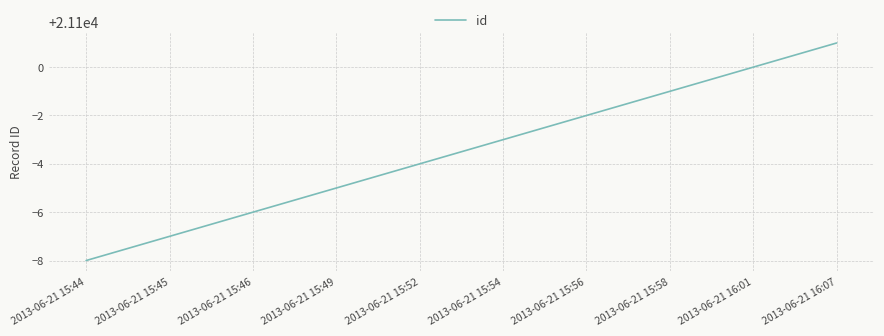

What is the difference between the values at 2013-06-21 15:44 and 2013-06-21 15:58?

7